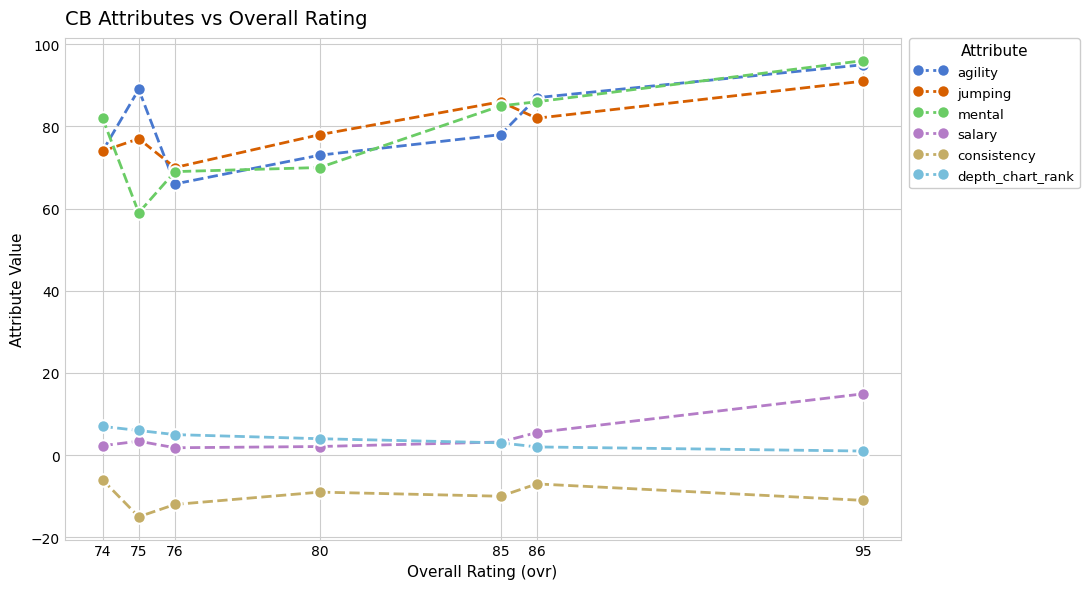

What is the highest value of the depth_chart_rank series?

7.0